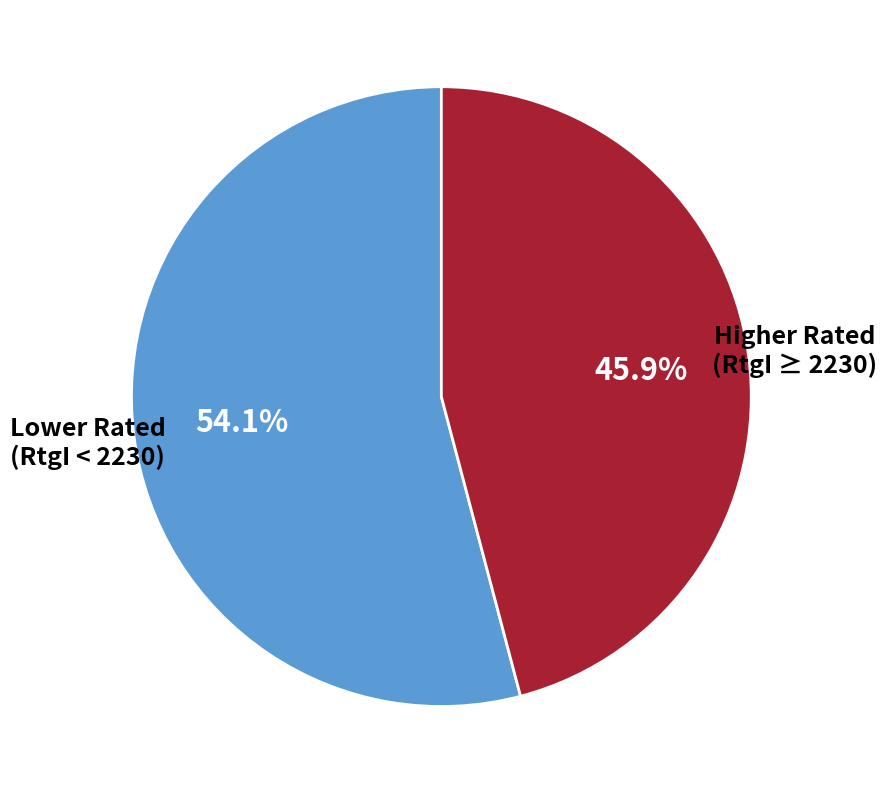

Which slice is the largest?

Lower Rated (RtgI < 2230)